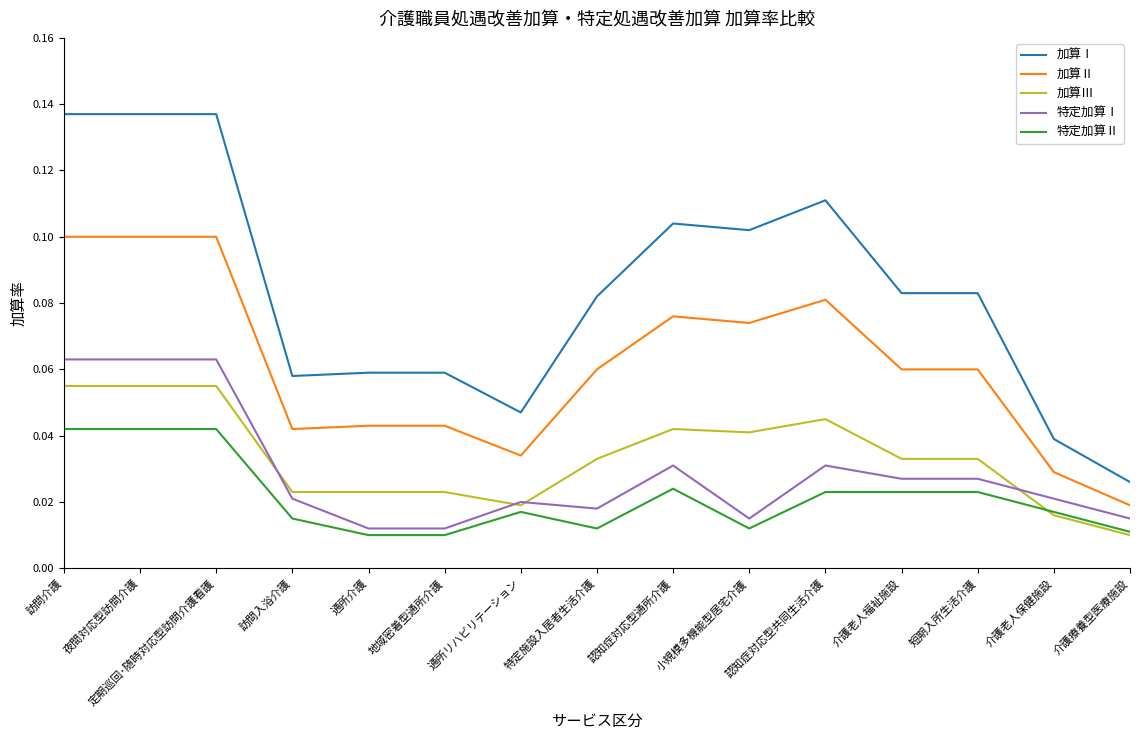

True or false: 加算Ⅰ and 加算Ⅱ intersect in this chart.

False